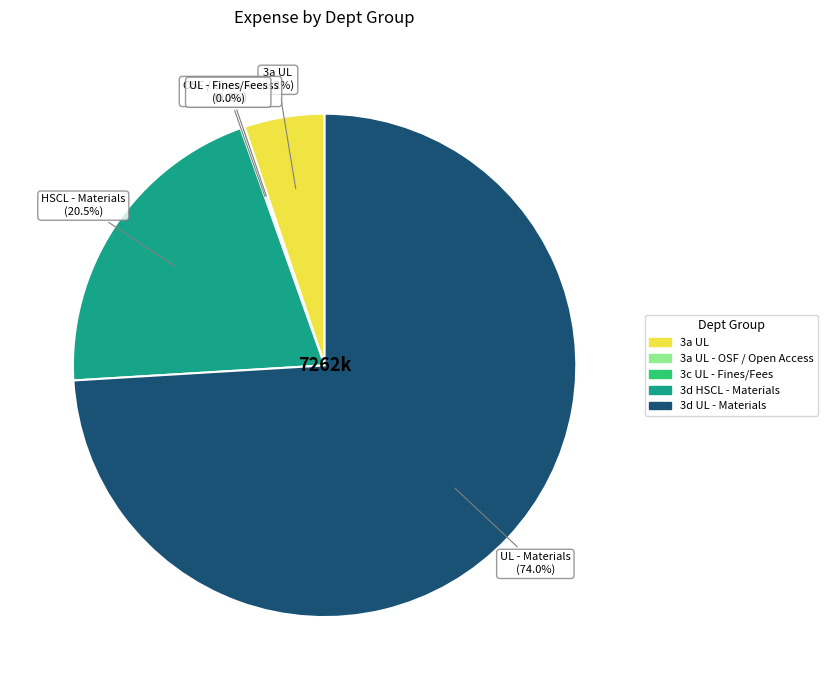

Does any single category account for the majority?

Yes